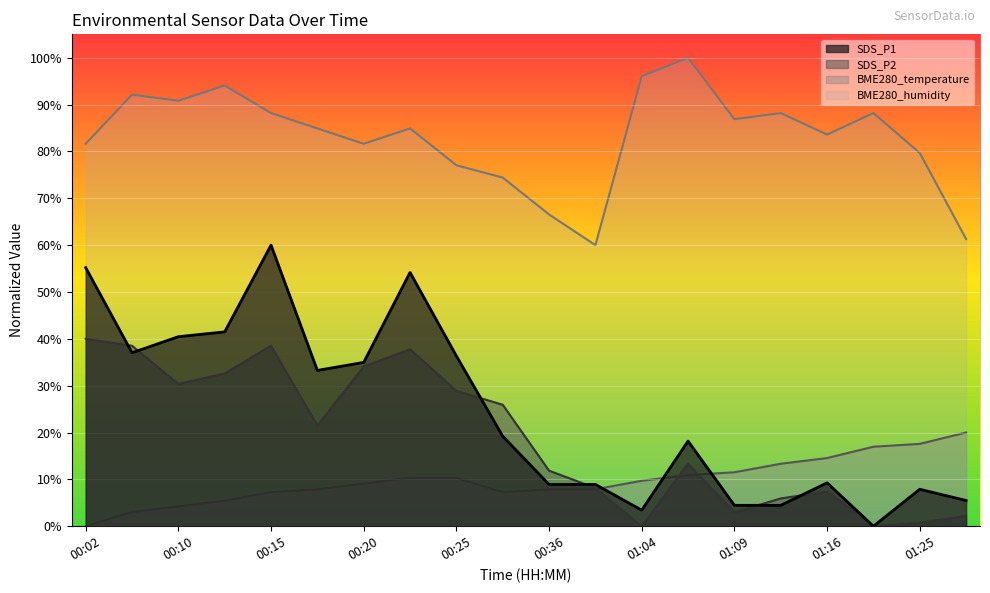

Is the value of BME280_temperature at 01:30 greater than the value of SDS_P1 at 01:30?

Yes